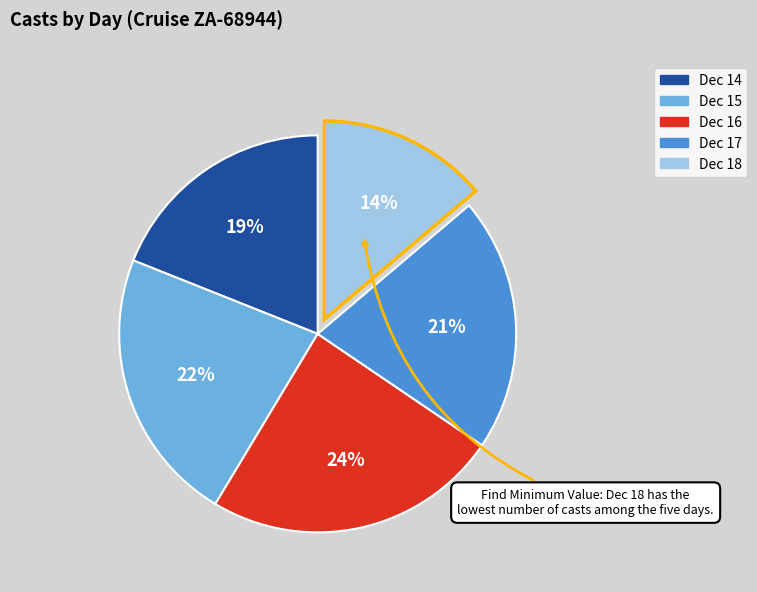

Does any single category account for the majority?

No